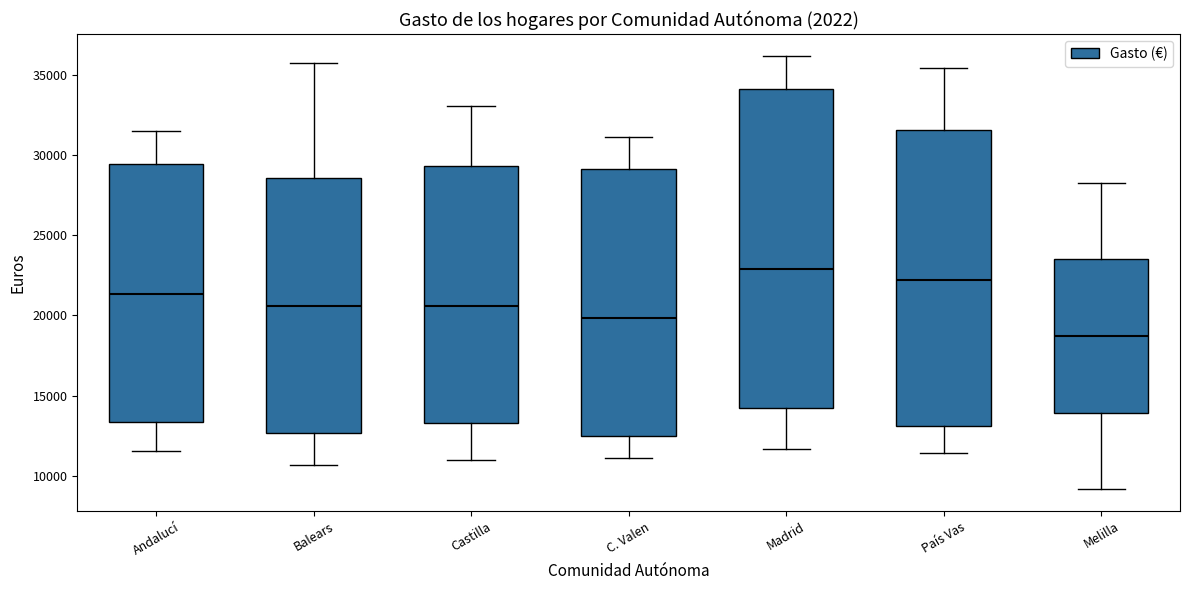

Which box has the lowest median line?

Melilla